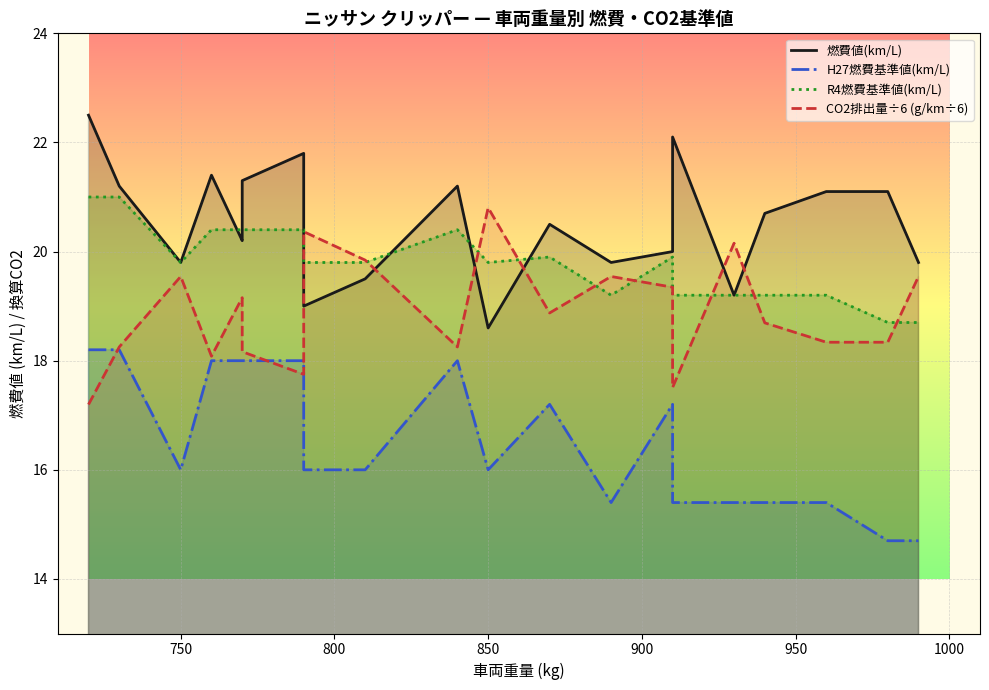

Which series has the widest spread of values?

燃費値(km/L)